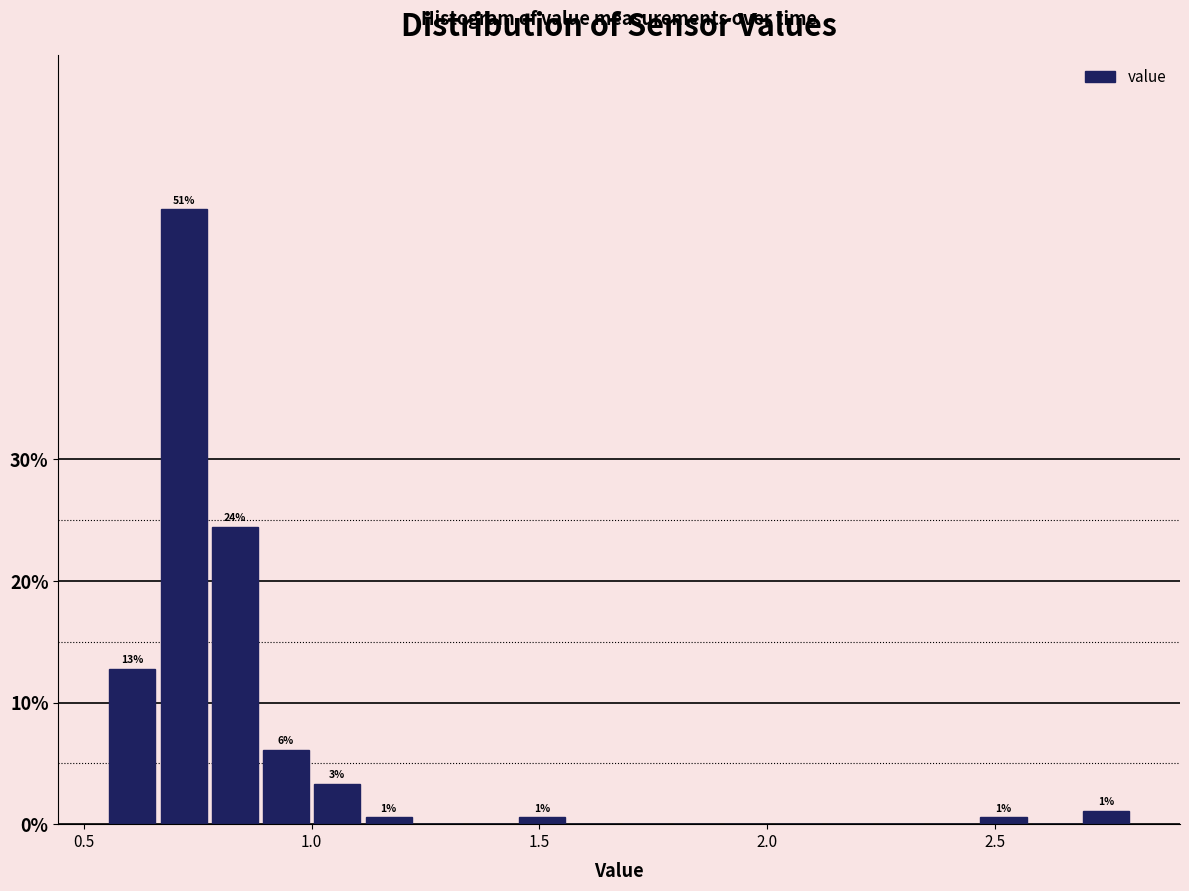

Around what value on the x-axis is the tallest bar? Give the approximate position of its centre, as read against the axis.

0.70